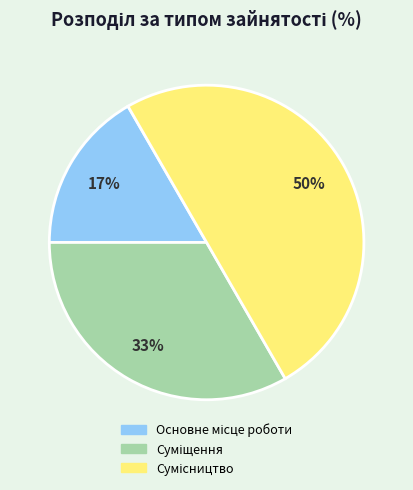

To the nearest percent, what is the average slice percentage?

33%